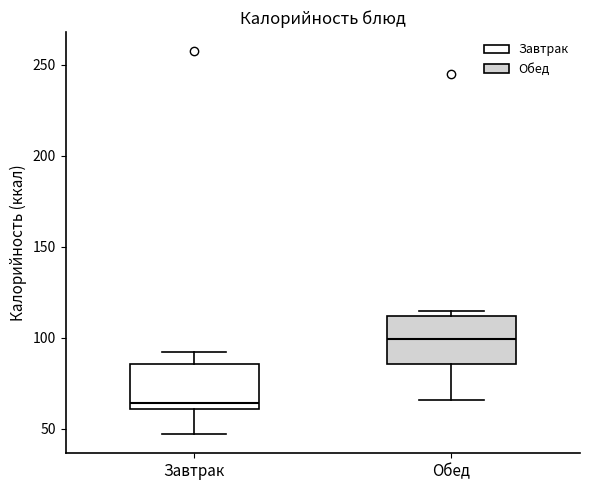

Reading left to right, transcribe this box plot: for each box, give where its median line is, the range the box spans, and where its two whiskers end, as read against the y-axis. The values are not printed on the chart, so give them approximately, as read against the axis.

Завтрак: median 65, box 60 to 85, whiskers 45 to 90
Обед: median 100, box 85 to 110, whiskers 65 to 115